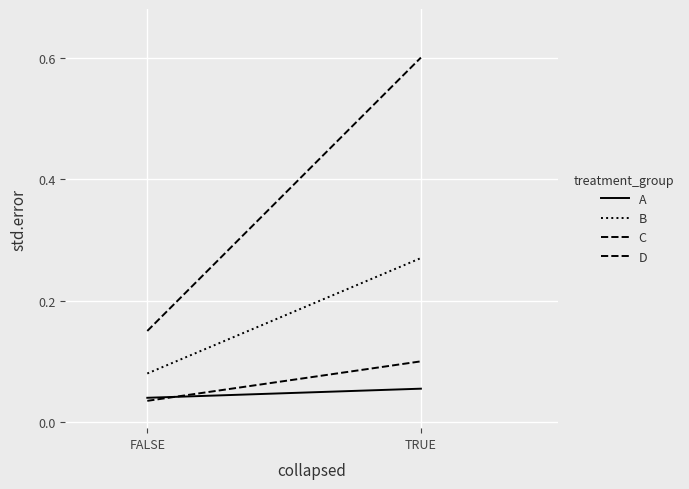

At which category is the sum across all series the highest?

TRUE